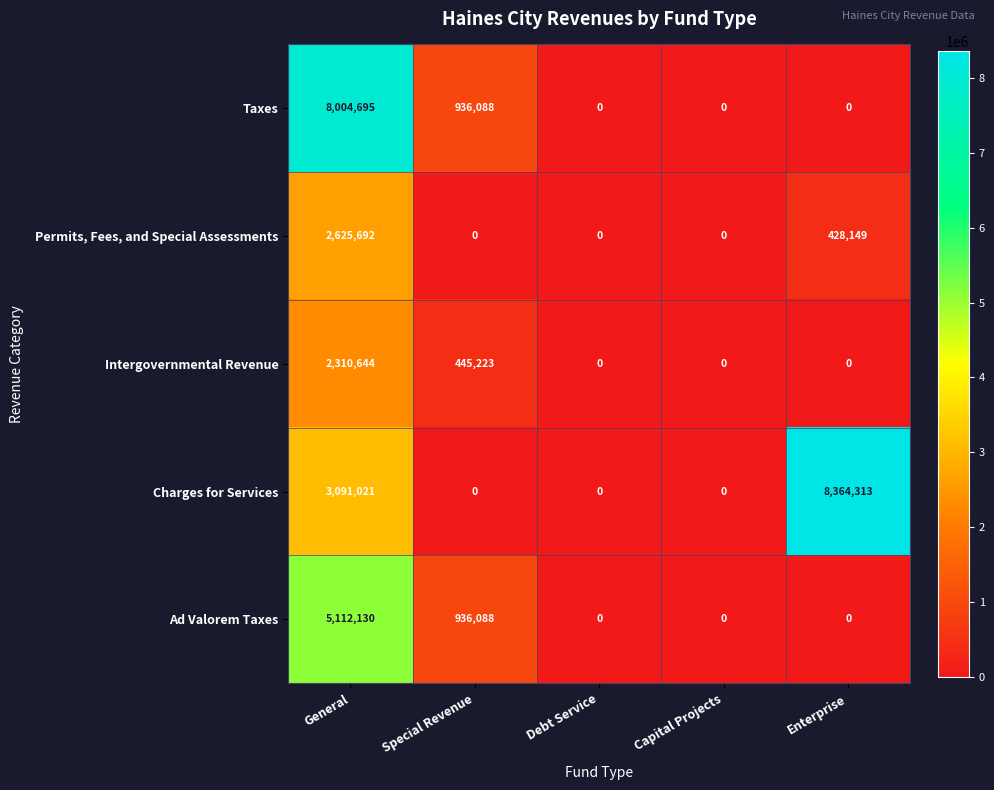

List the series in order of their peak value, highest first.

Charges for Services, Taxes, Ad Valorem Taxes, Permits, Fees, and Special Assessments, Intergovernmental Revenue